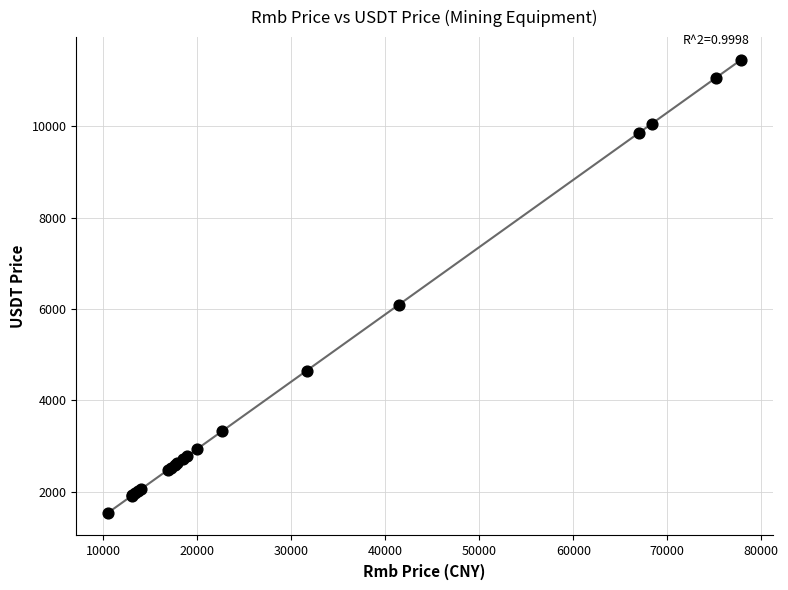

What Y value in the scatter plot is closest to 6496?

6093